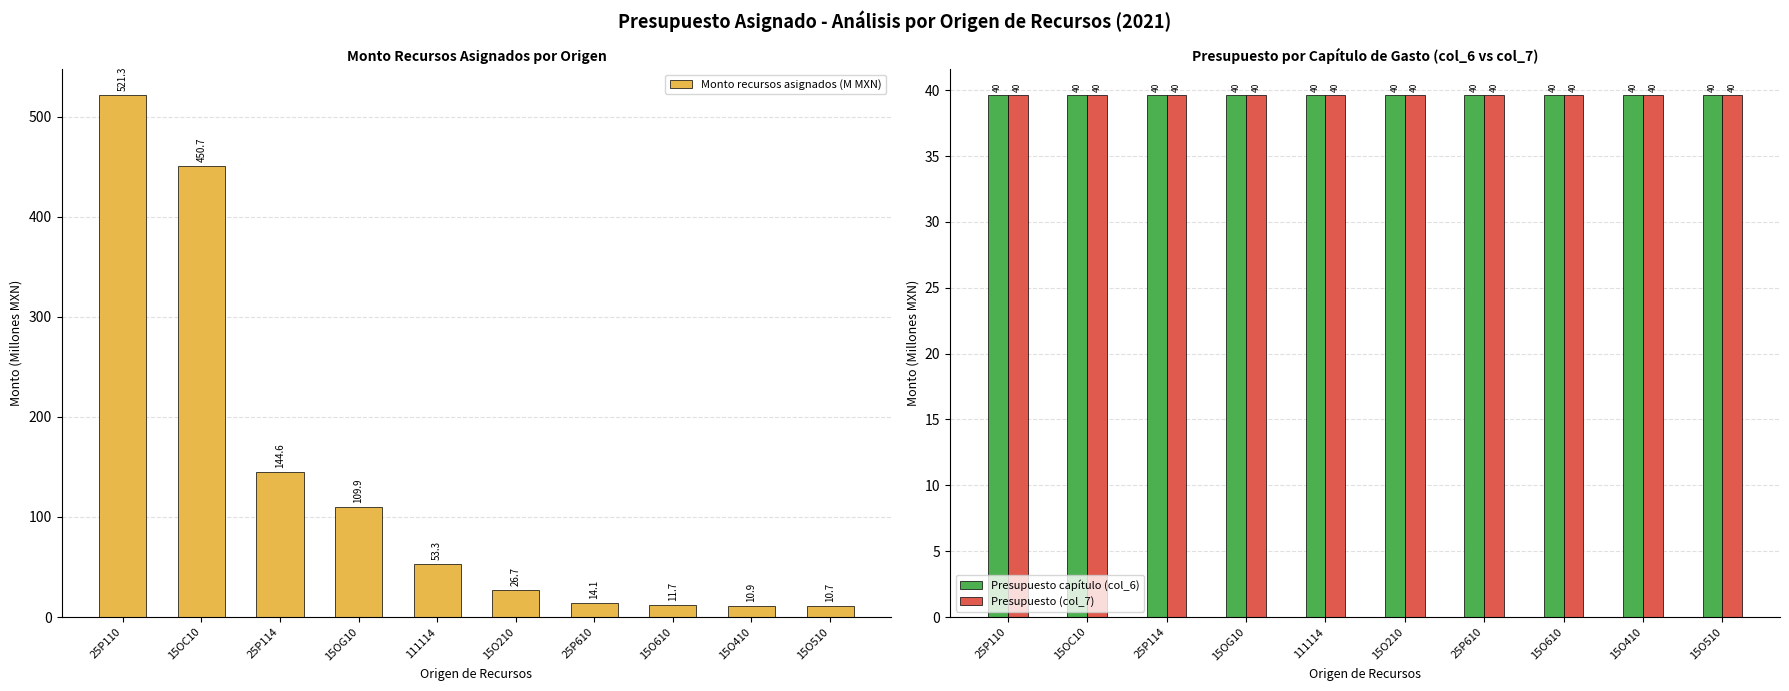

The Presupuesto capítulo (col_6) series shows 51.9 at 25P110. True or false?

False